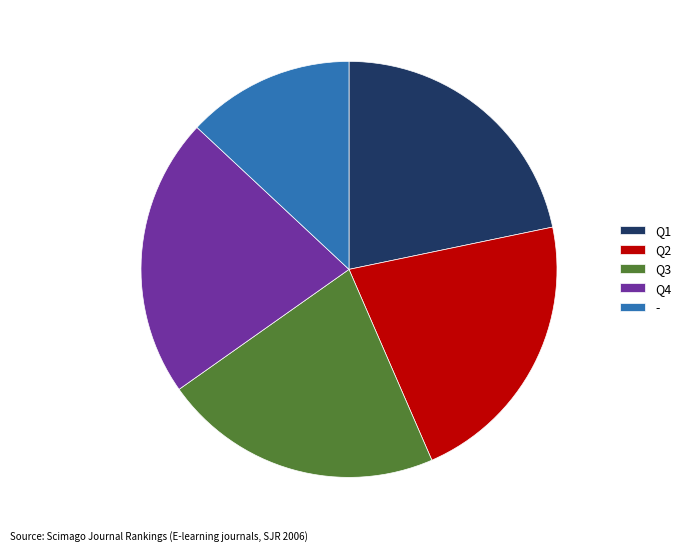

Which category has the smallest portion of the pie?

-